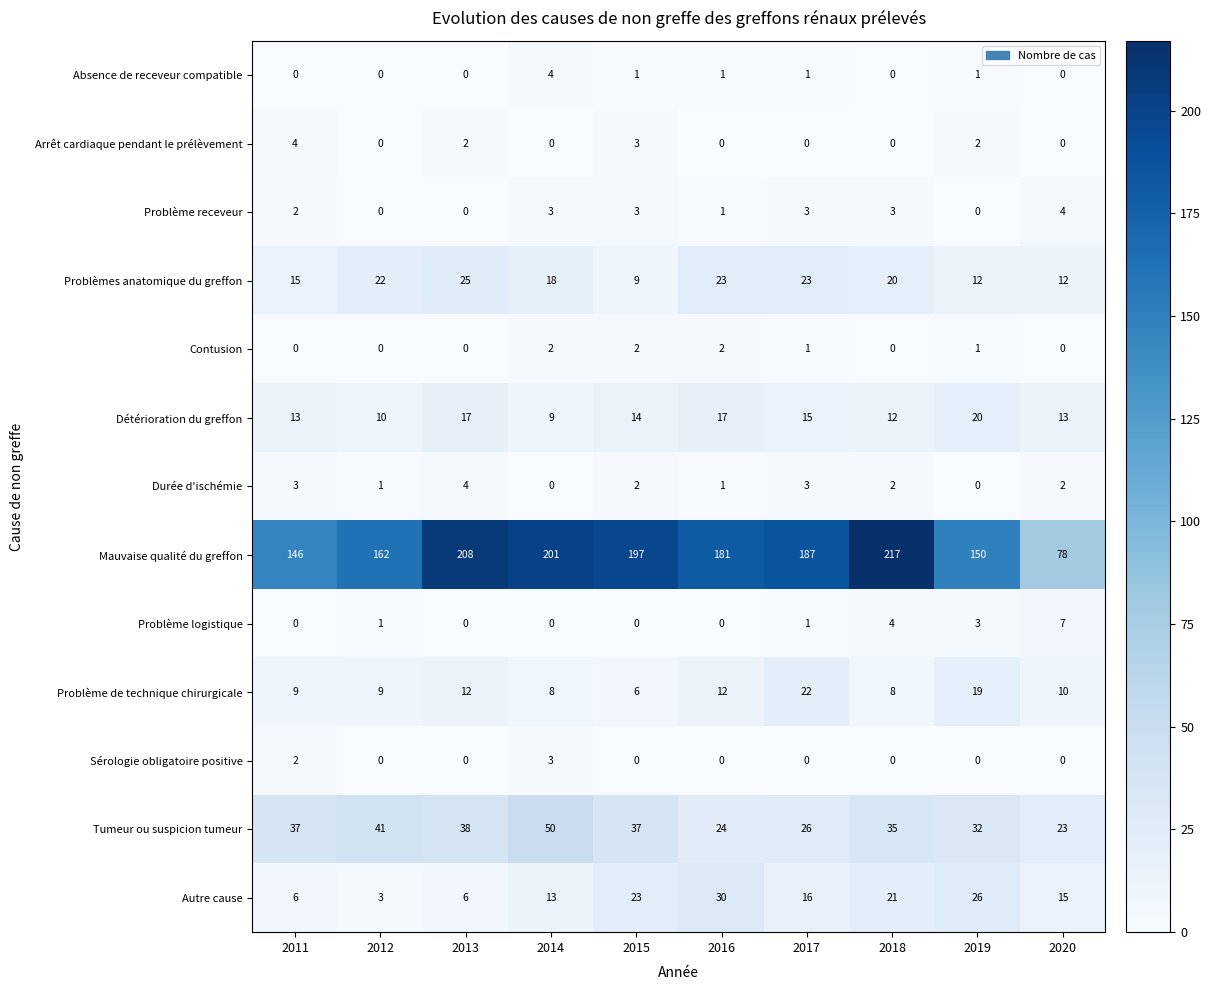

The value of Tumeur ou suspicion tumeur at 2015 is 37. True or false?

True